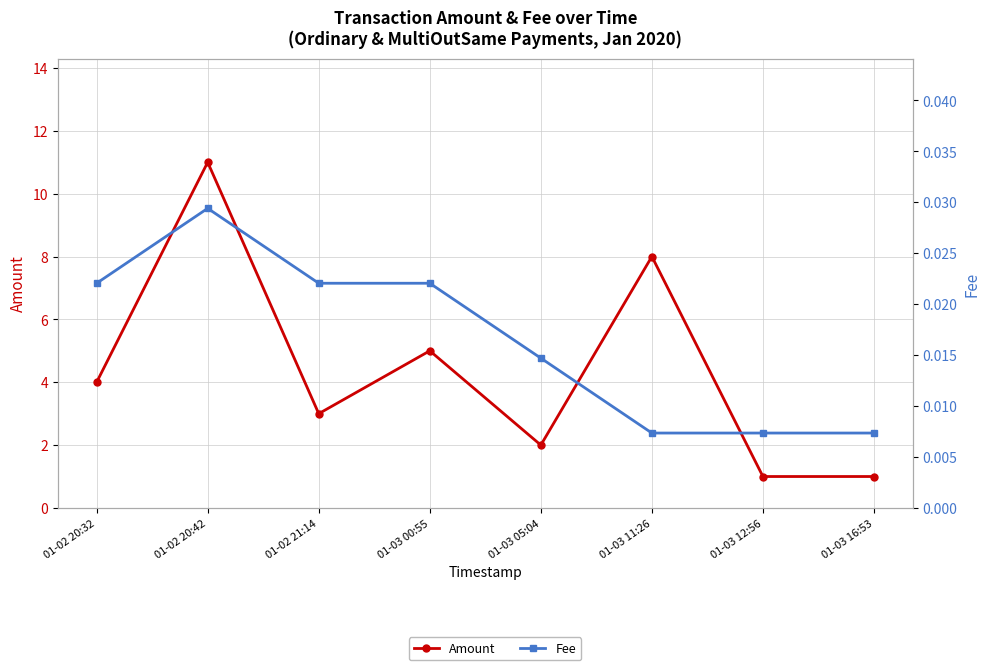

Where is the first local maximum for Fee?

01-02 20:42